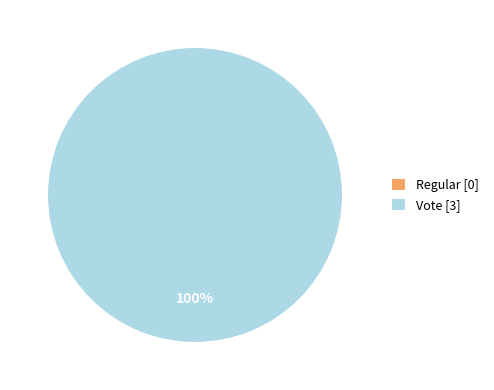

To the nearest percent, what is the difference between the largest and smallest slice percentages?

100%